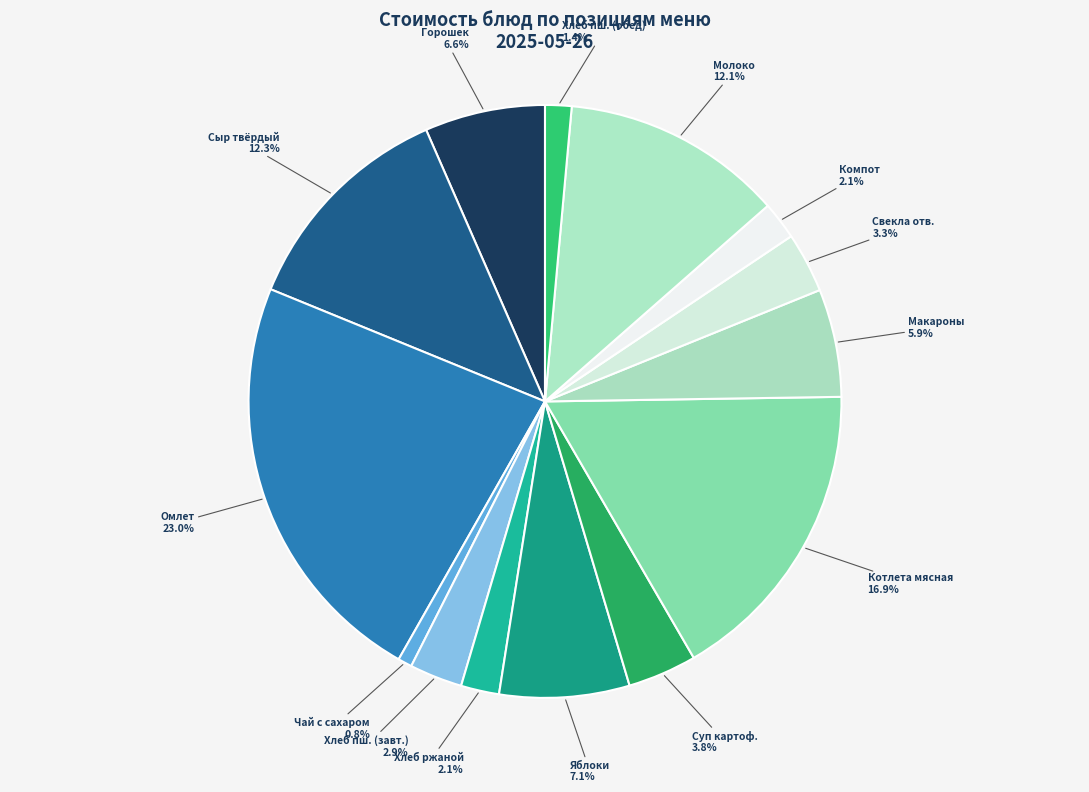

To the nearest percent, what is the difference between the largest and smallest slice percentages?

22%